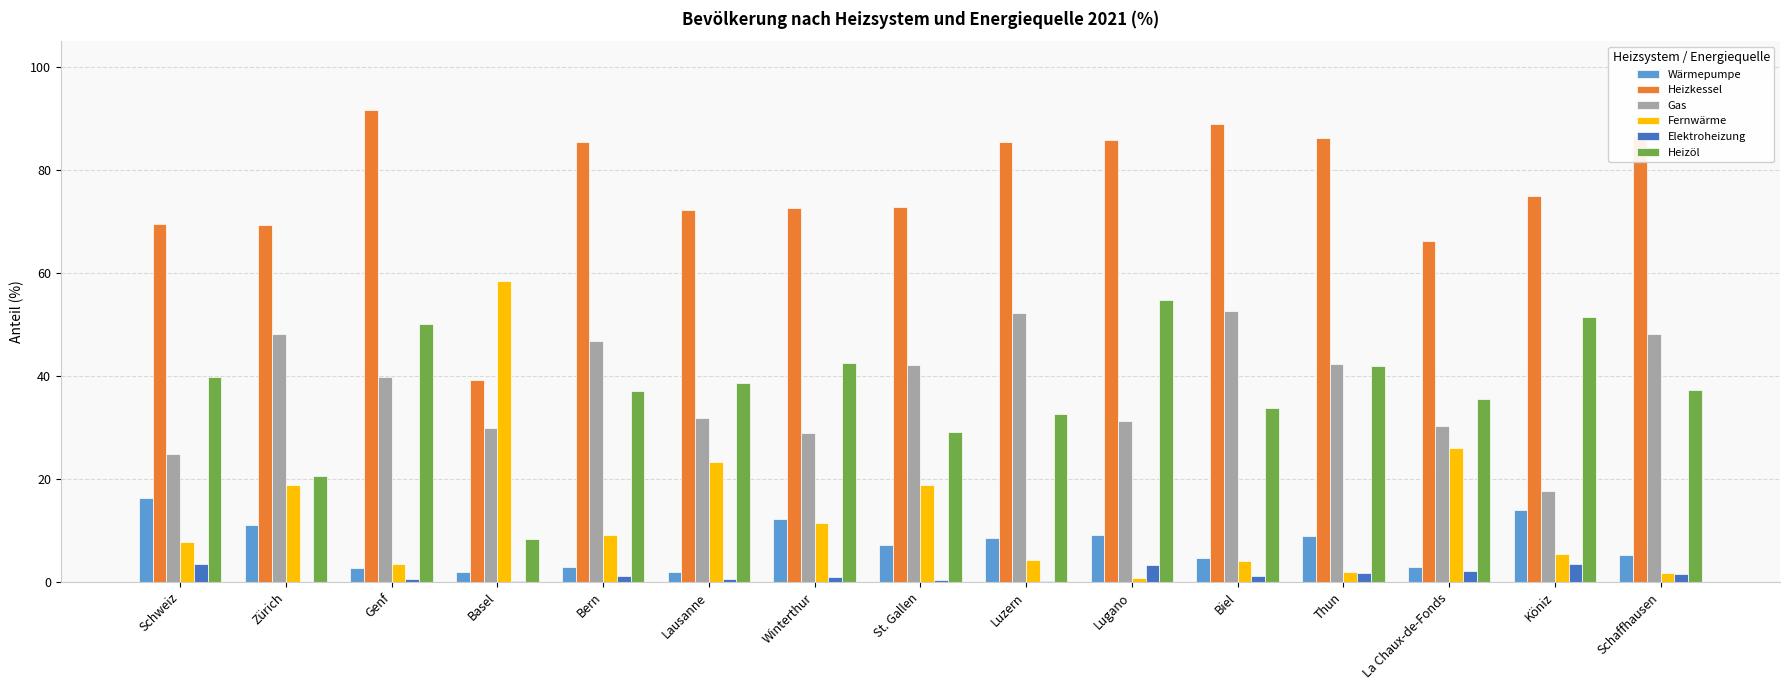

What is the sum of all Fernwärme values?

195.6